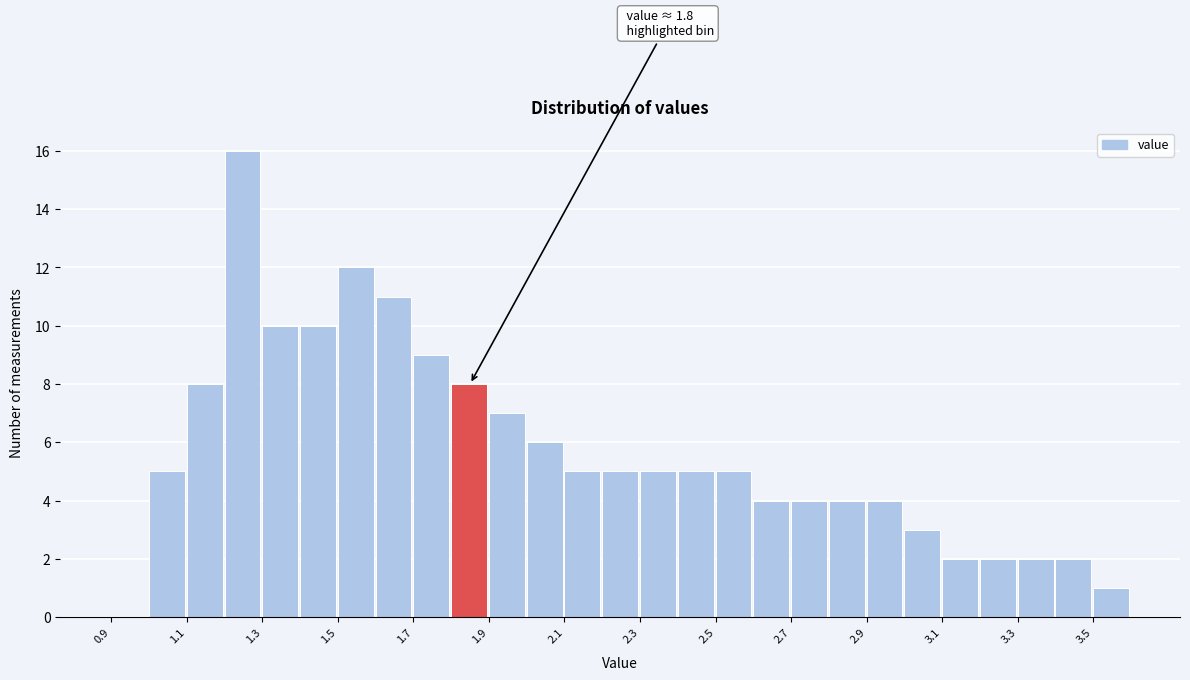

Over which range of the x-axis is the bar tallest?

1.2 to 1.3